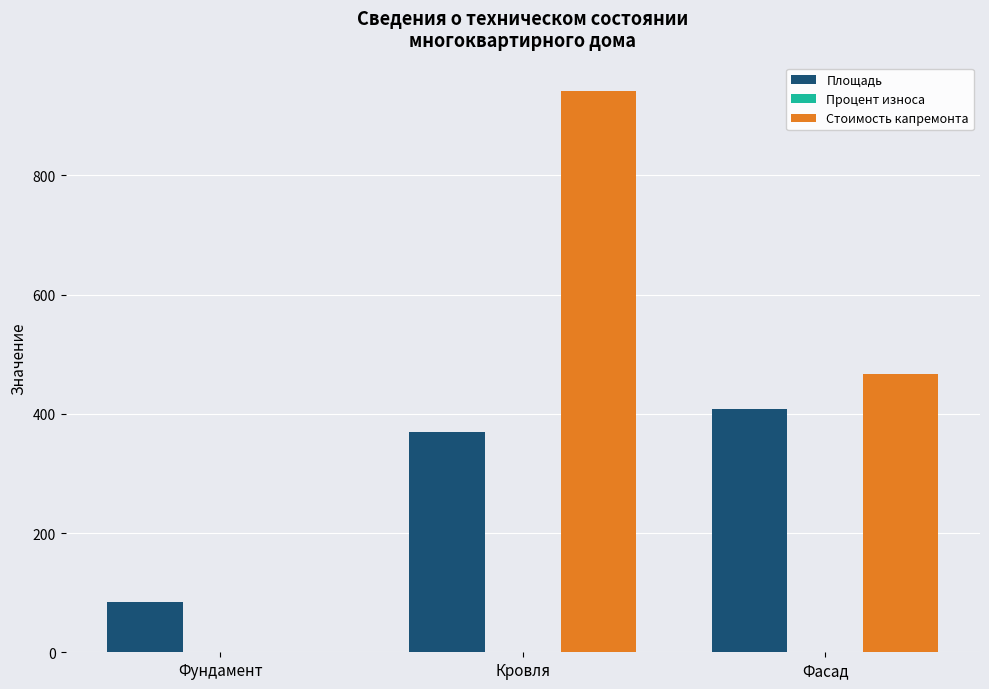

What is the sum of all Площадь values?

862.6